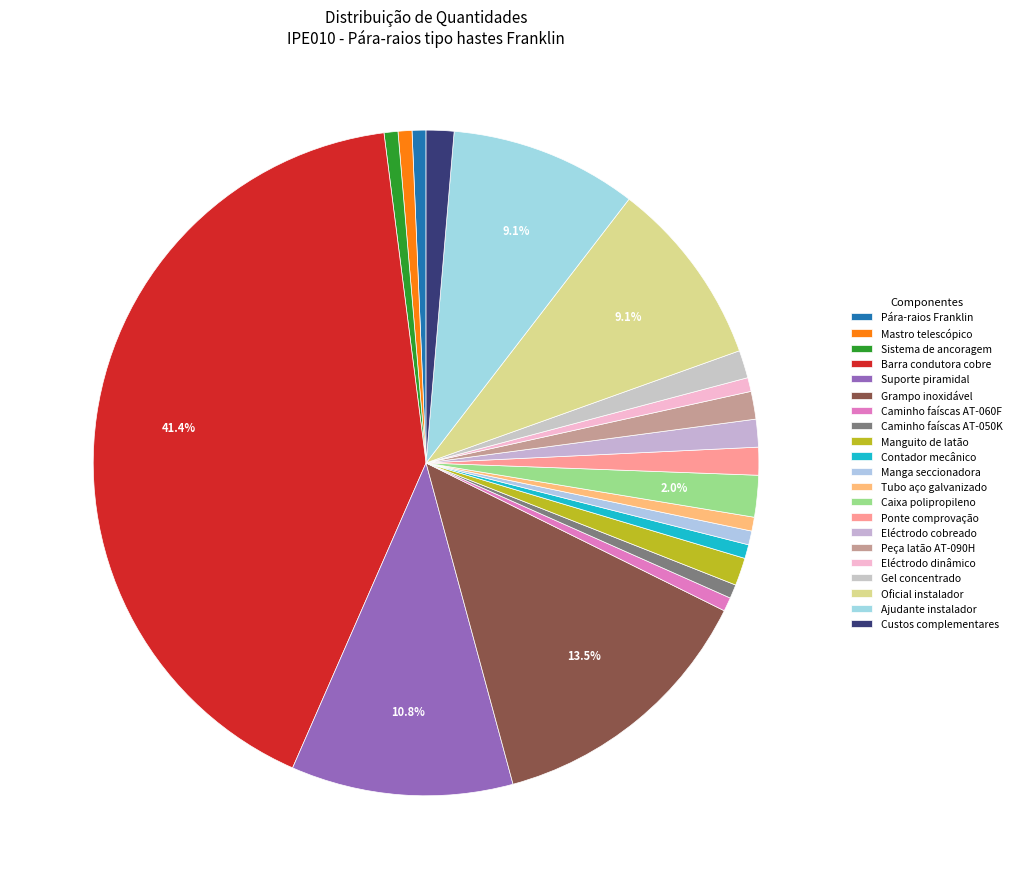

How many segments does this pie chart have?

21